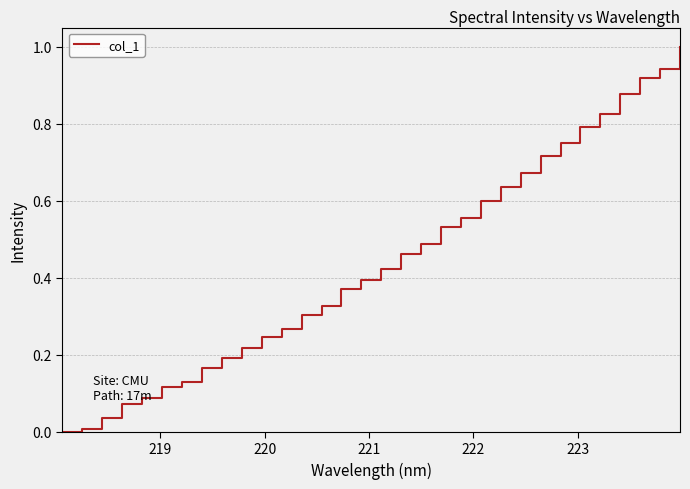

What is the difference between the maximum and minimum values?

1.0